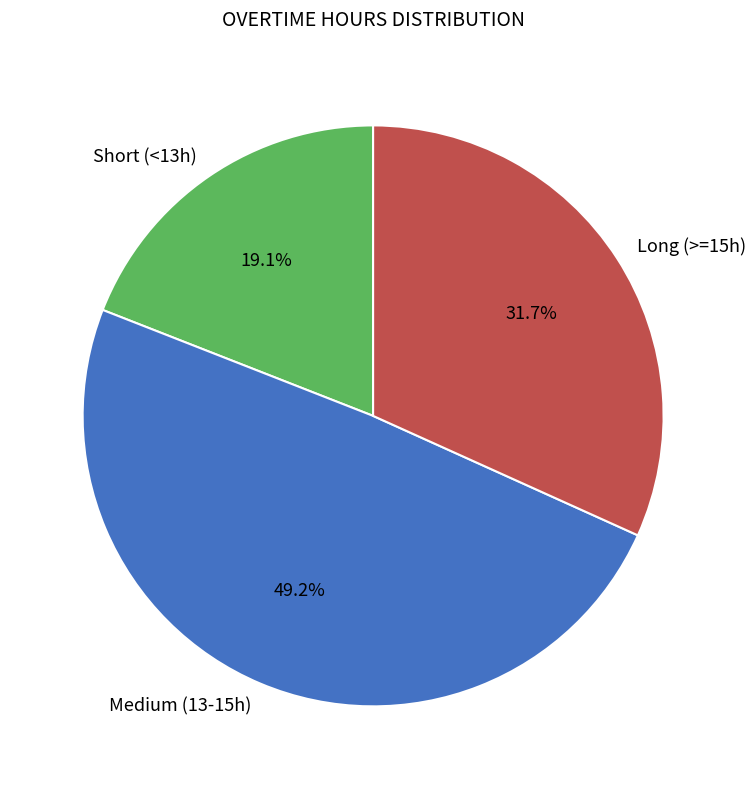

Which has a higher value, Long (>=15h) or Short (<13h)?

Long (>=15h)